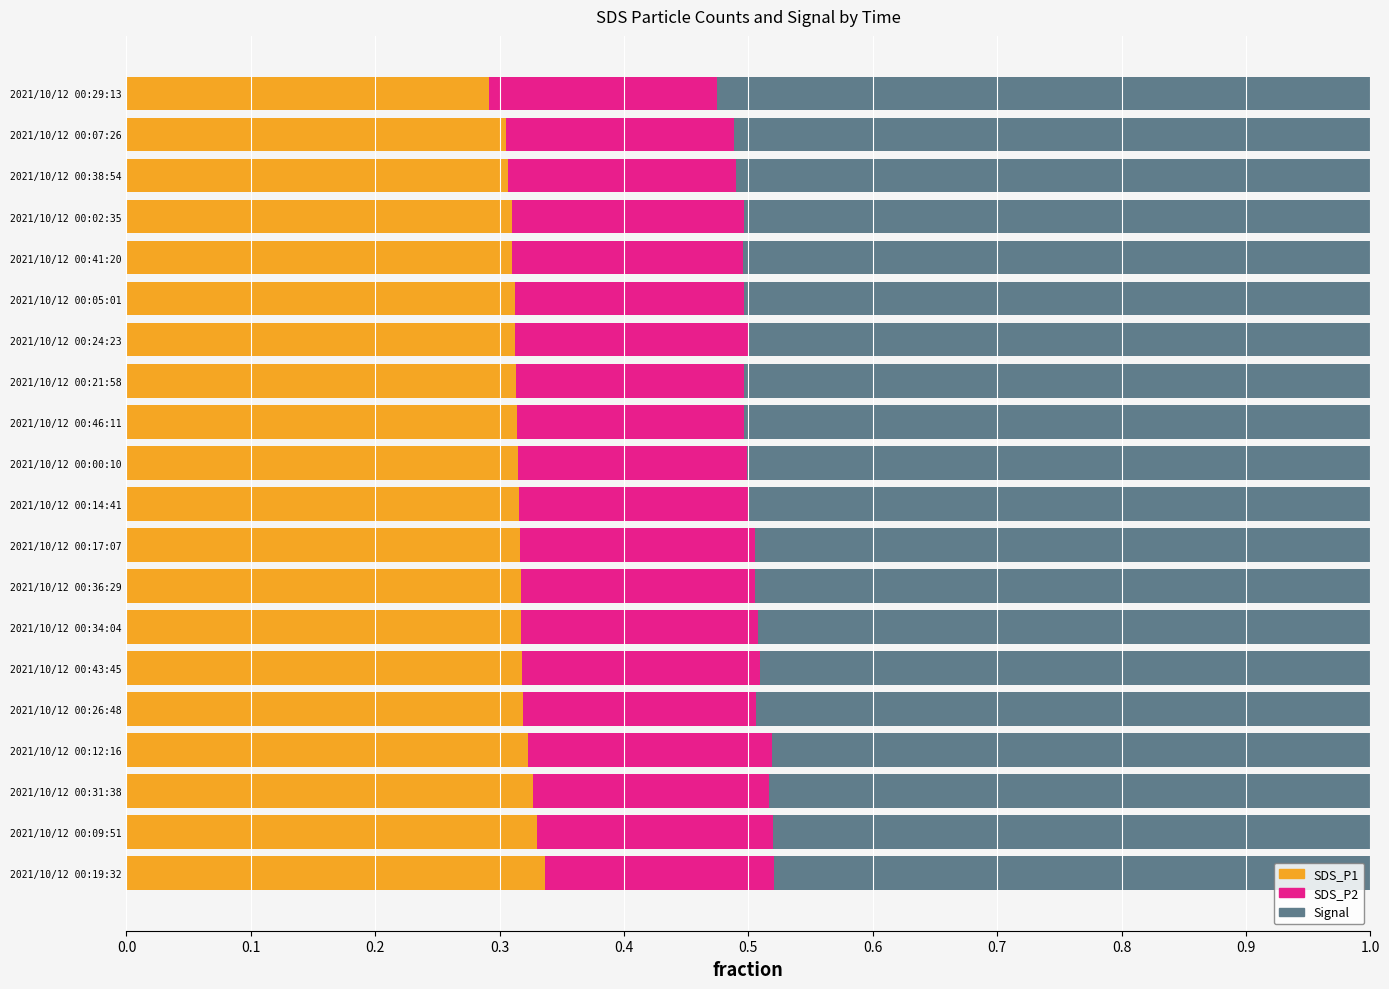

What is the sum of the SDS_P1 values at 2021/10/12 00:43:45 and 2021/10/12 00:17:07?

0.6